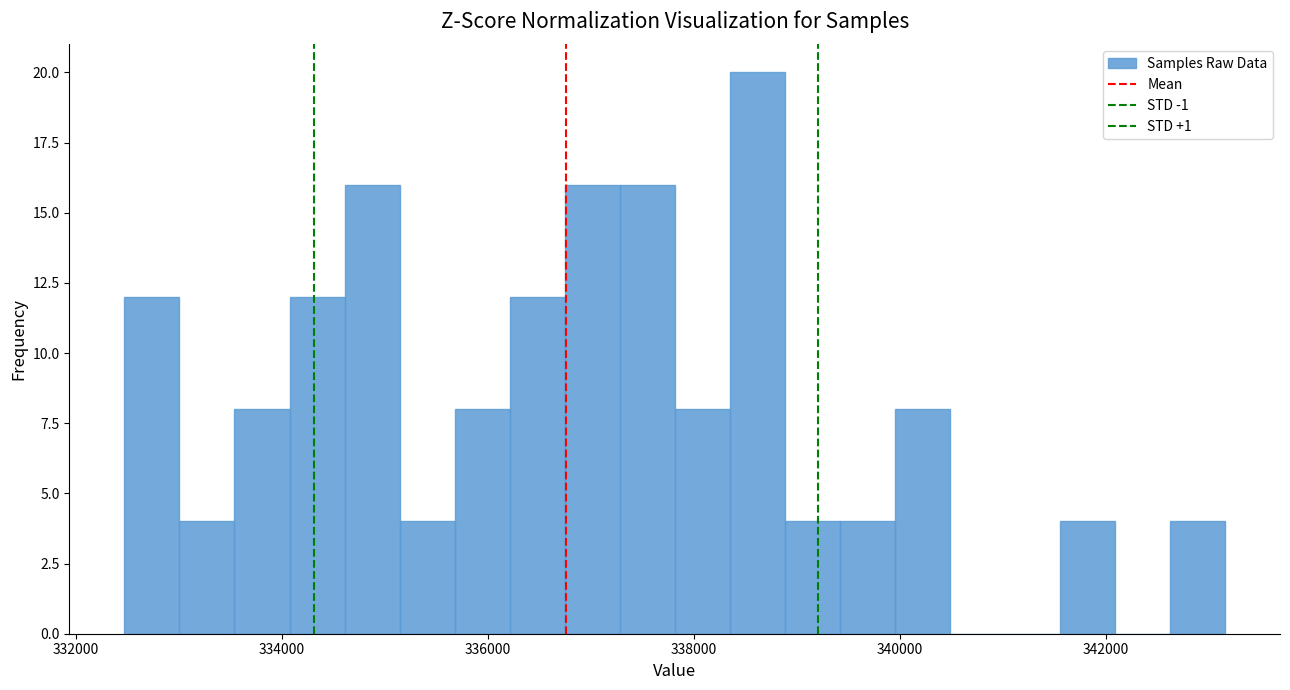

Around what value on the x-axis is the tallest bar? Give the approximate position of its centre, as read against the axis.

338600